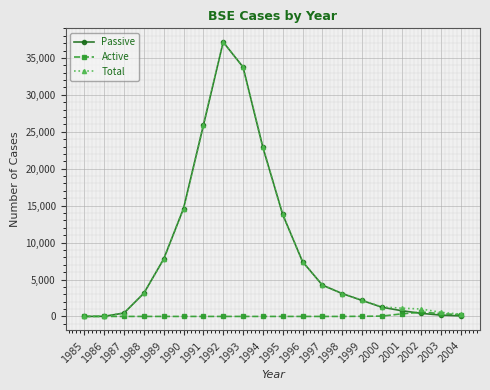

What are all the series names shown in the legend?

Passive, Active, Total